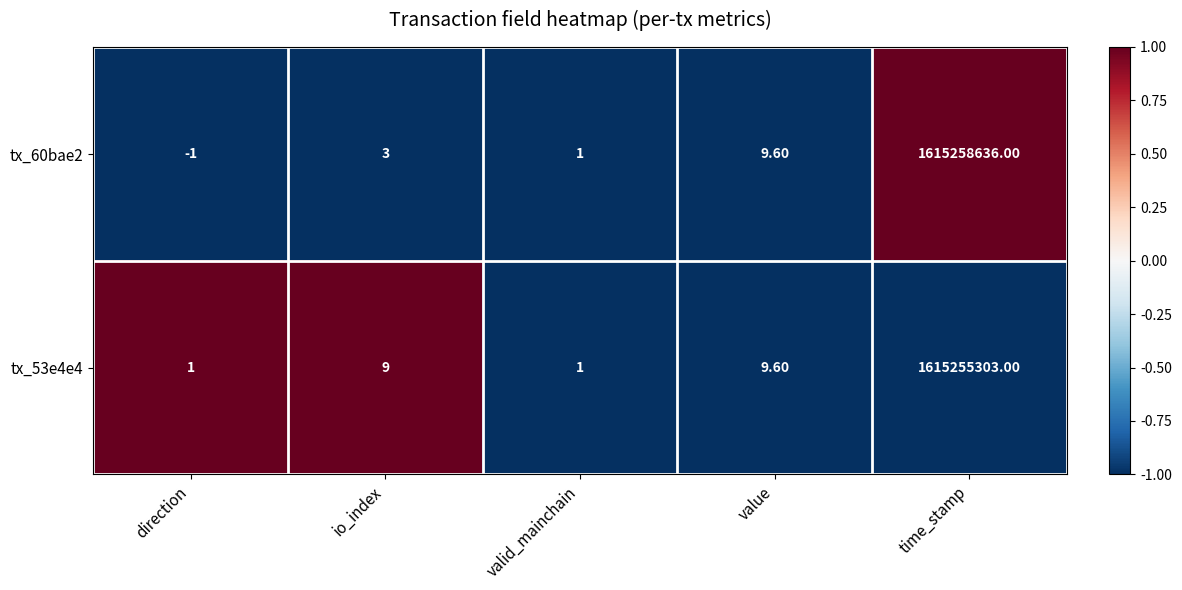

Count the number of categories in the chart.

5